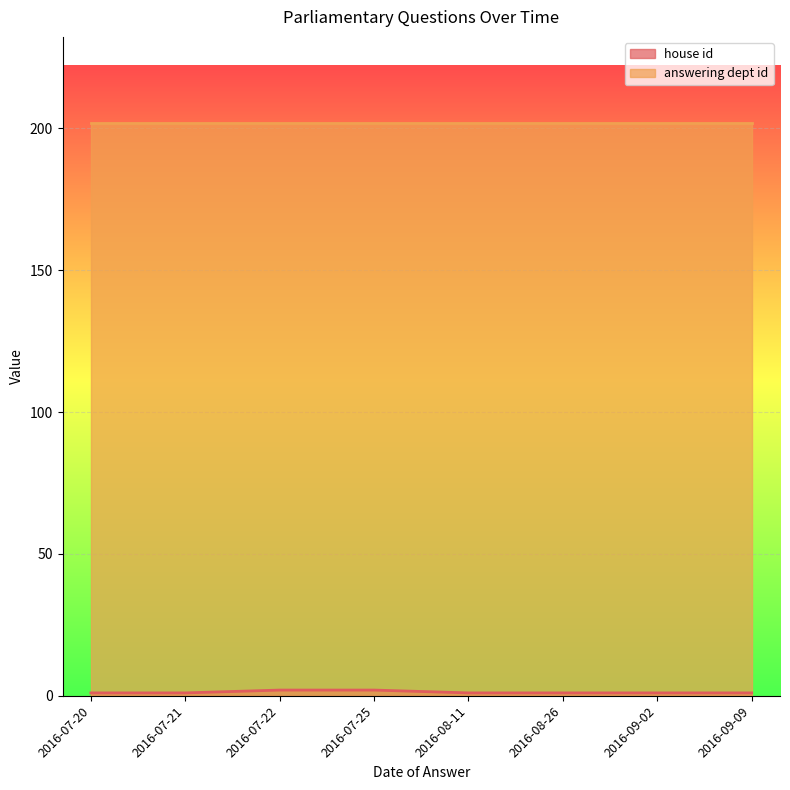

What is the difference between the second highest and minimum values in the house id series?

1